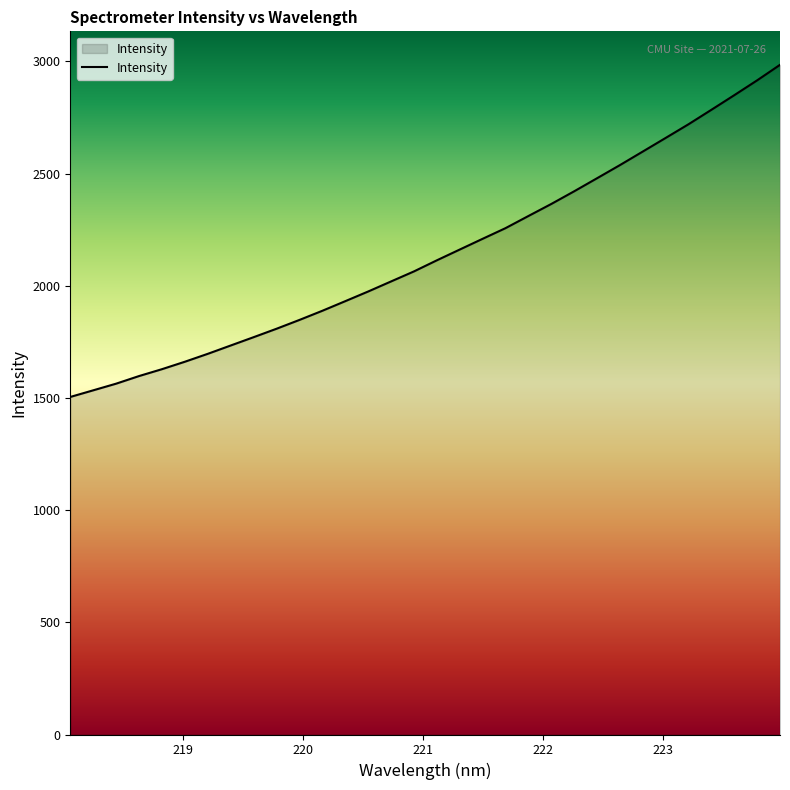

What is the smallest value displayed?

1504.4